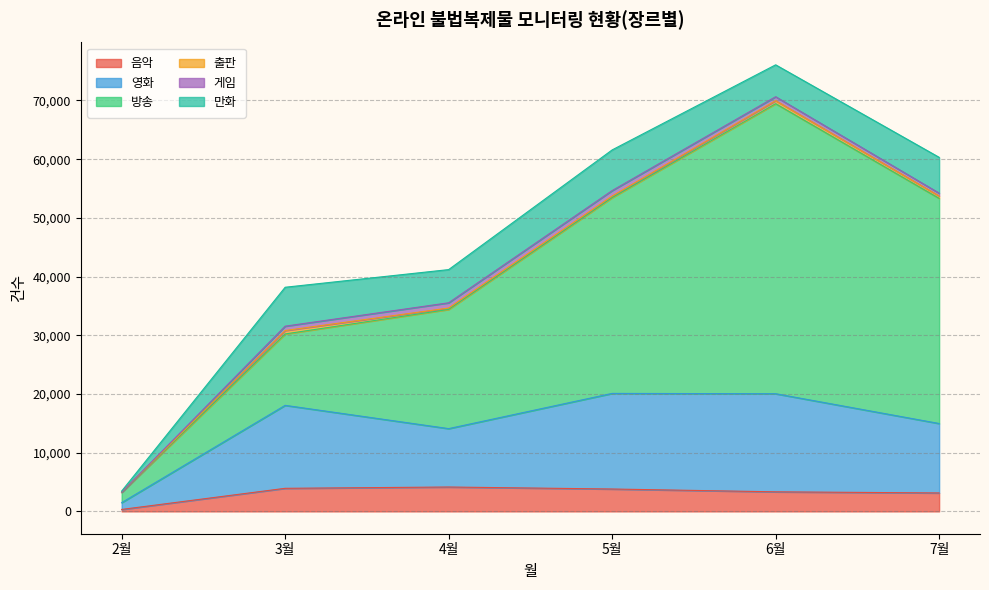

True or false: 영화 has a value of 11829 at 7월.

True